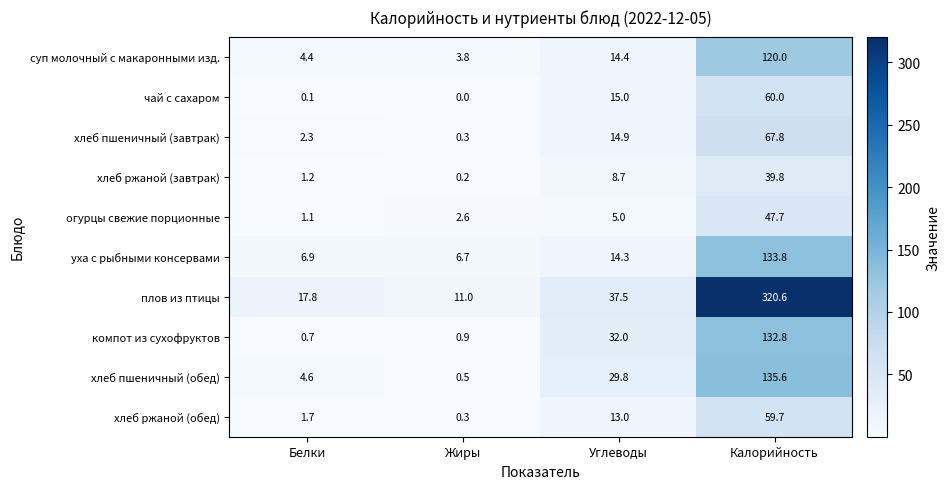

What is the difference between the second highest and second lowest values in the хлеб ржаной (обед) series?

11.3